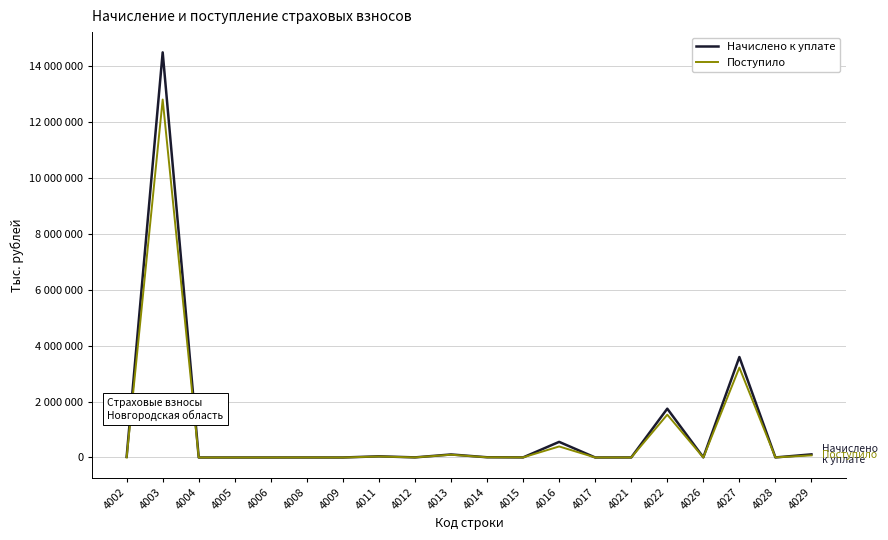

What are all the series names shown in the legend?

Начислено к уплате, Поступило